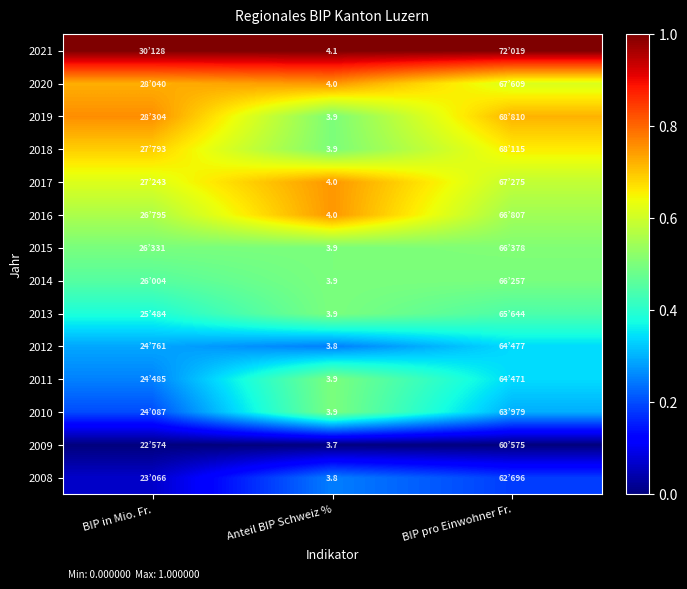

Which label corresponds to the smallest value in the chart?

BIP in Mio. Fr.